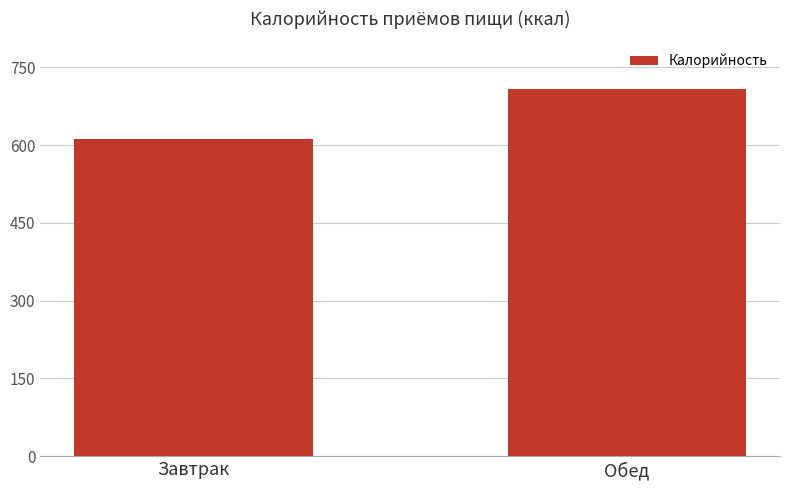

How many data points does each series have?

2